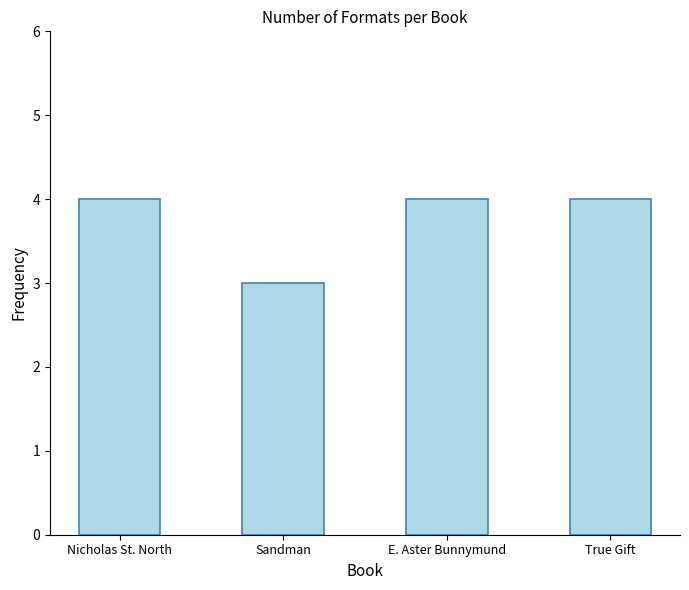

Reading left to right, list all the values displayed in this chart.

Nicholas St. North=4	Sandman=3	E. Aster Bunnymund=4	True Gift=4